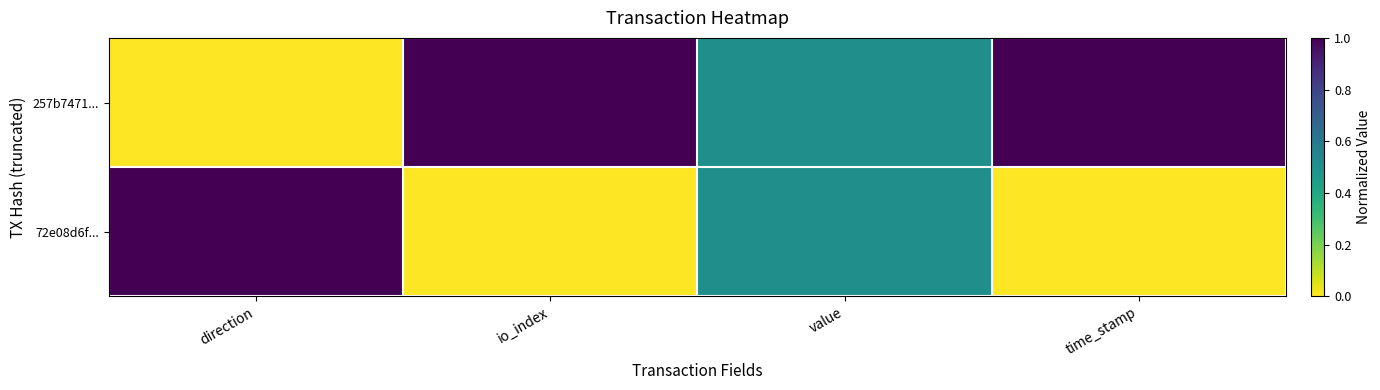

Between direction and value, which is larger?

value